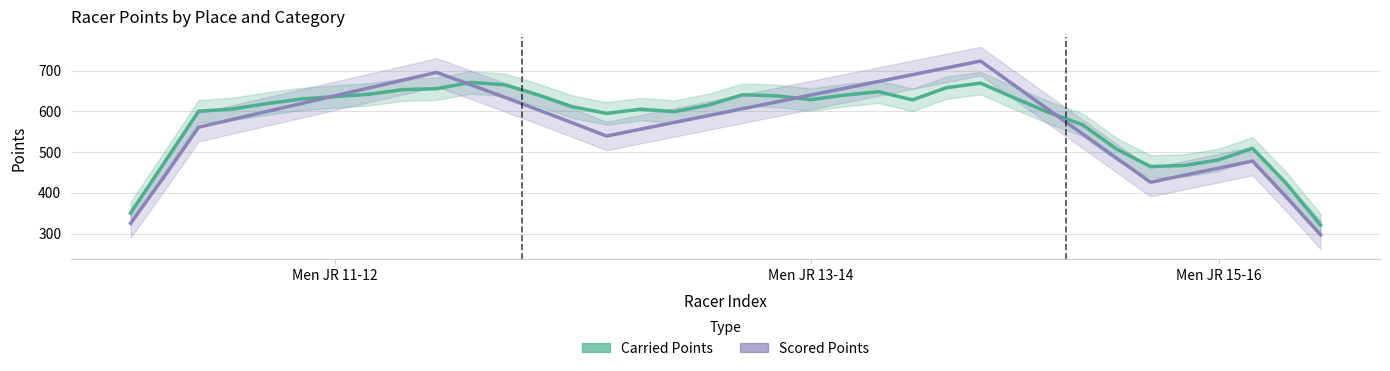

At 19, list the series in order from largest to smallest.

Carried Points, Scored Points